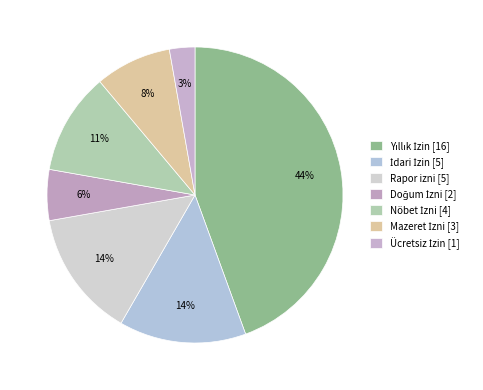

How many segments does this pie chart have?

7